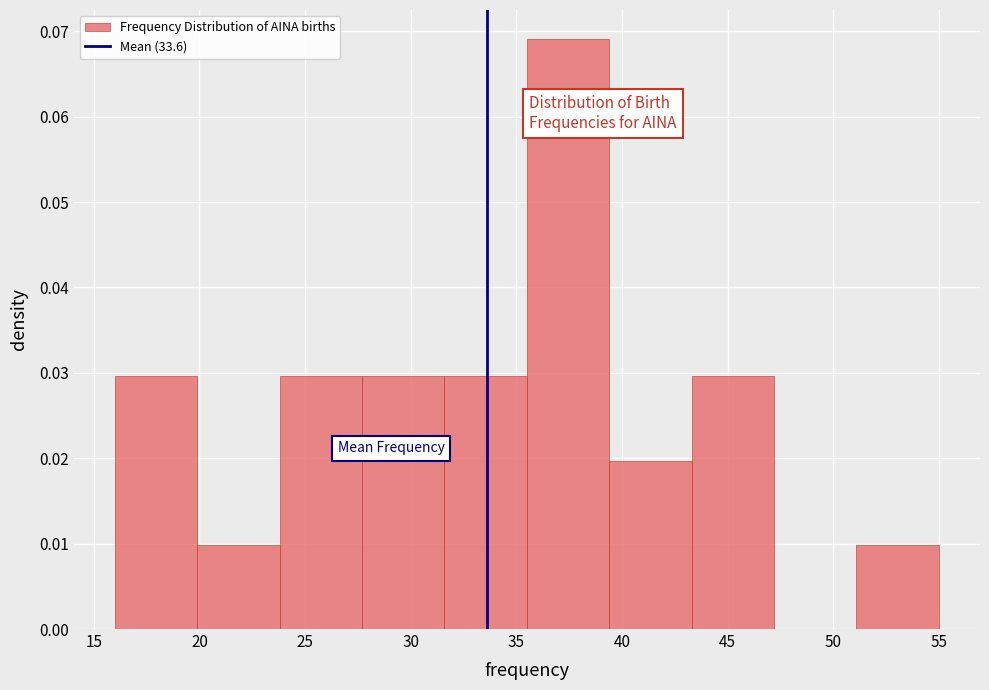

Reading left to right, list every bar in this chart as the range it spans on the x-axis followed by its height. Neither the bar edges nor the heights are printed on the chart, so give them approximately, as read against the axes.

16.0 to 19.9: 0.030
19.9 to 23.8: 0.010
23.8 to 27.7: 0.030
27.7 to 31.6: 0.030
31.6 to 35.5: 0.030
35.5 to 39.4: 0.069
39.4 to 43.3: 0.020
43.3 to 47.2: 0.030
47.2 to 51.1: 0
51.1 to 55.0: 0.010